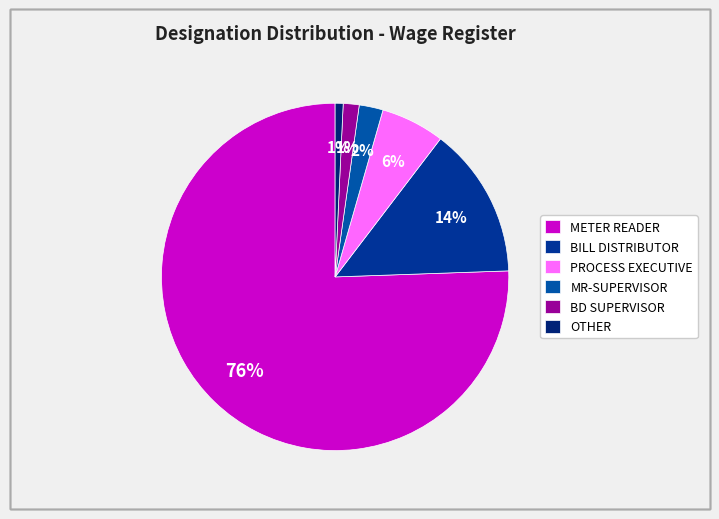

Count the number of slices in the pie.

6